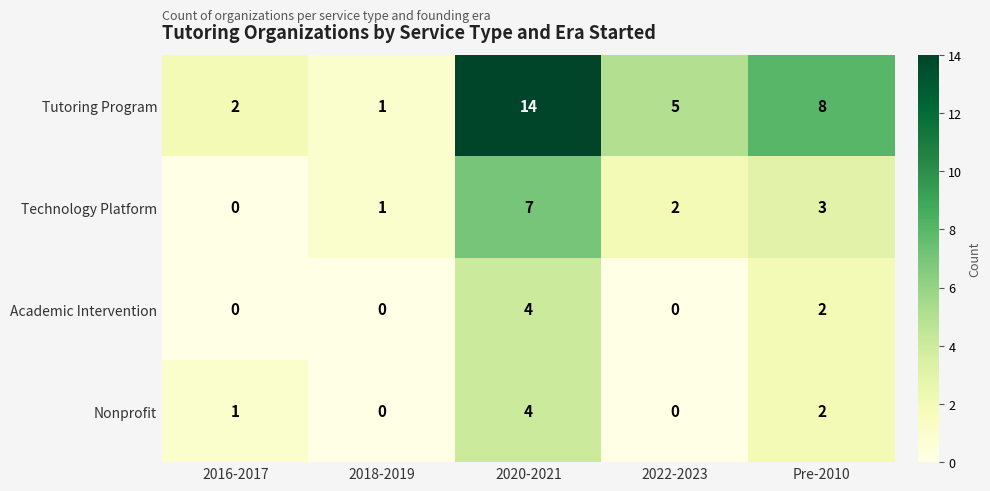

What is the difference between the maximum and minimum values in the Academic Intervention series?

4